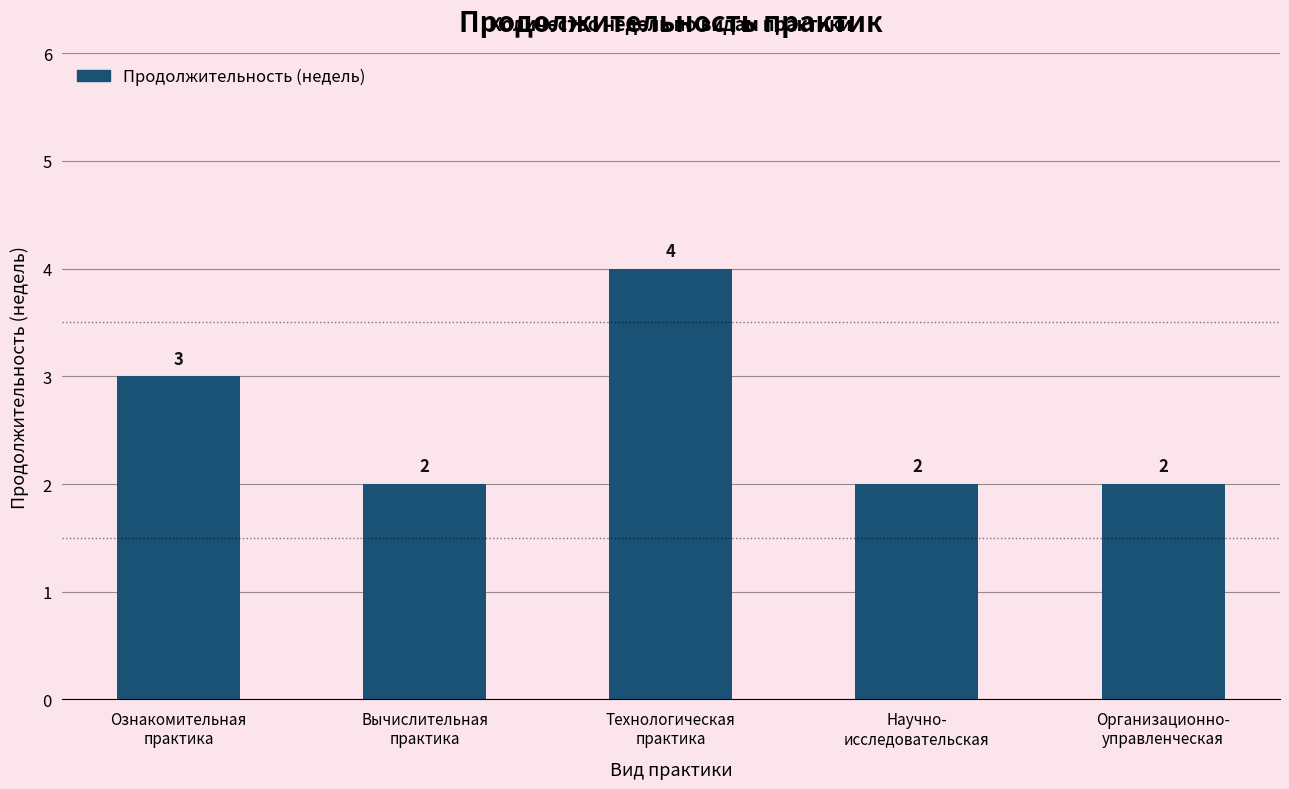

Is it true that the value at Организационно-
управленческая is 1?

False